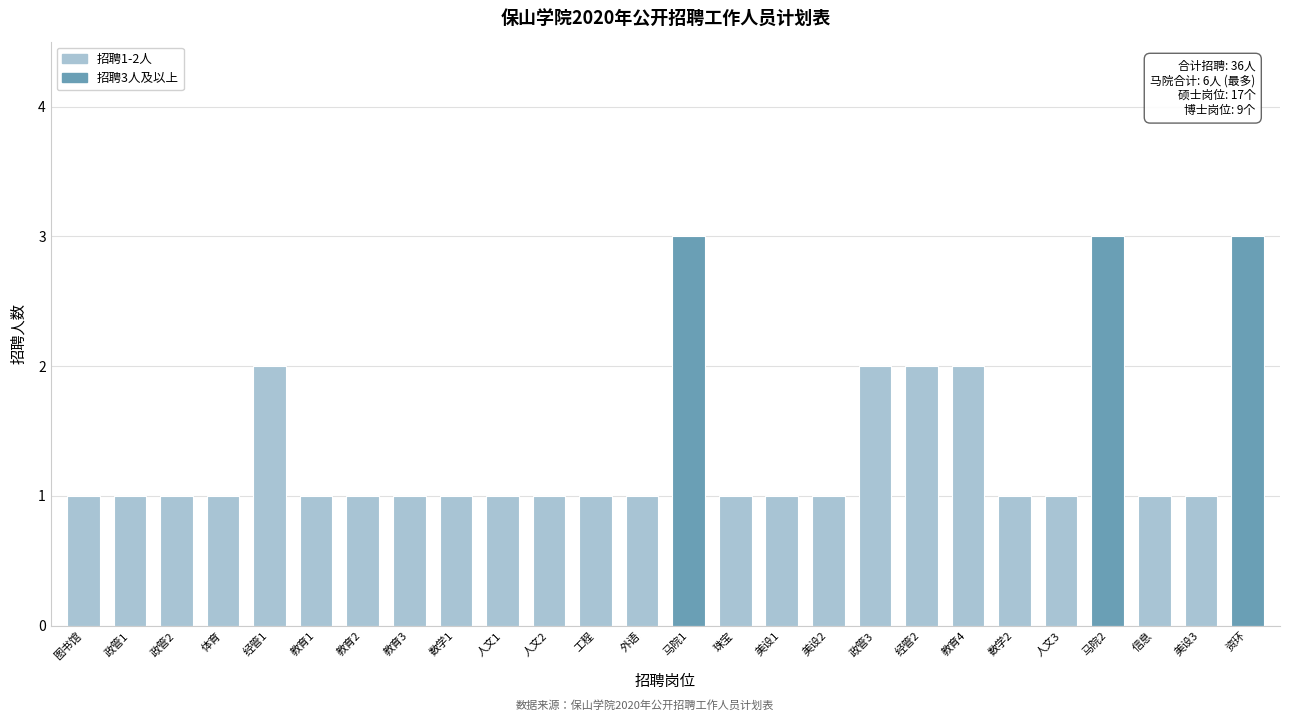

Reading right to left, extract all data points from this chart.

3	1	1	3	1	1	2	2	2	1	1	1	3	1	1	1	1	1	1	1	1	2	1	1	1	1